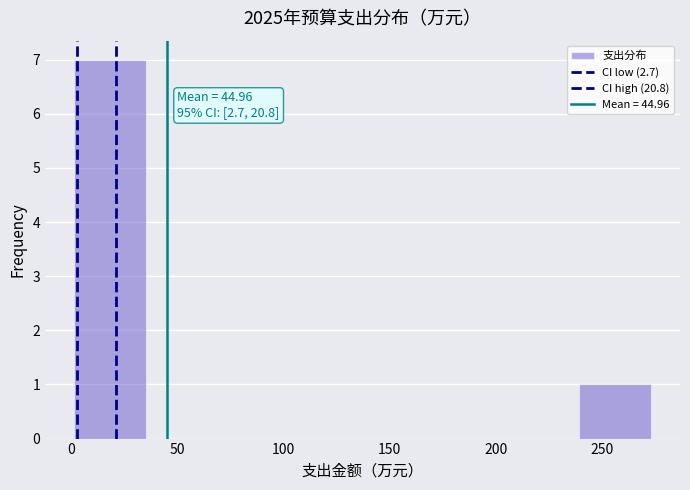

Which range on the x-axis has the tallest bar?

0 to 35